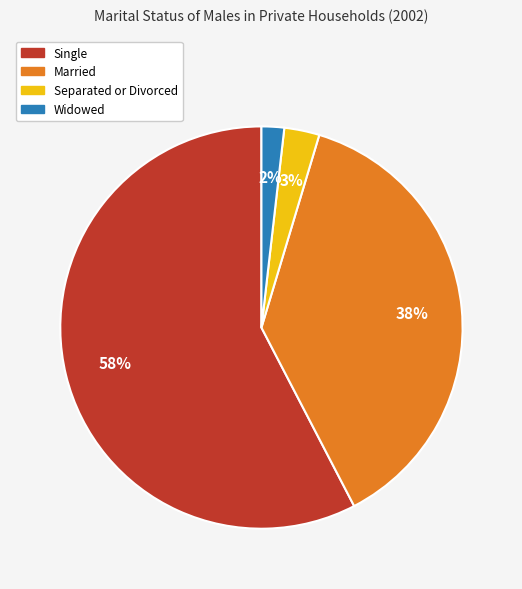

To the nearest percent, what is the difference between the Married and Single slice percentages?

20%